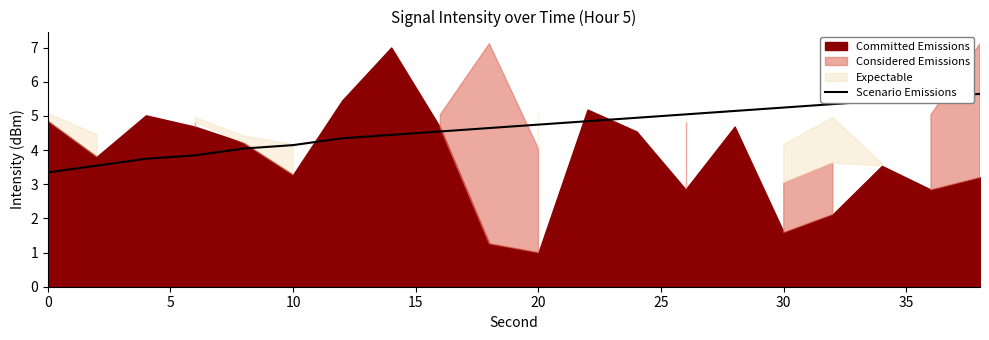

What is the minimum value for Scenario Emissions?

3.3